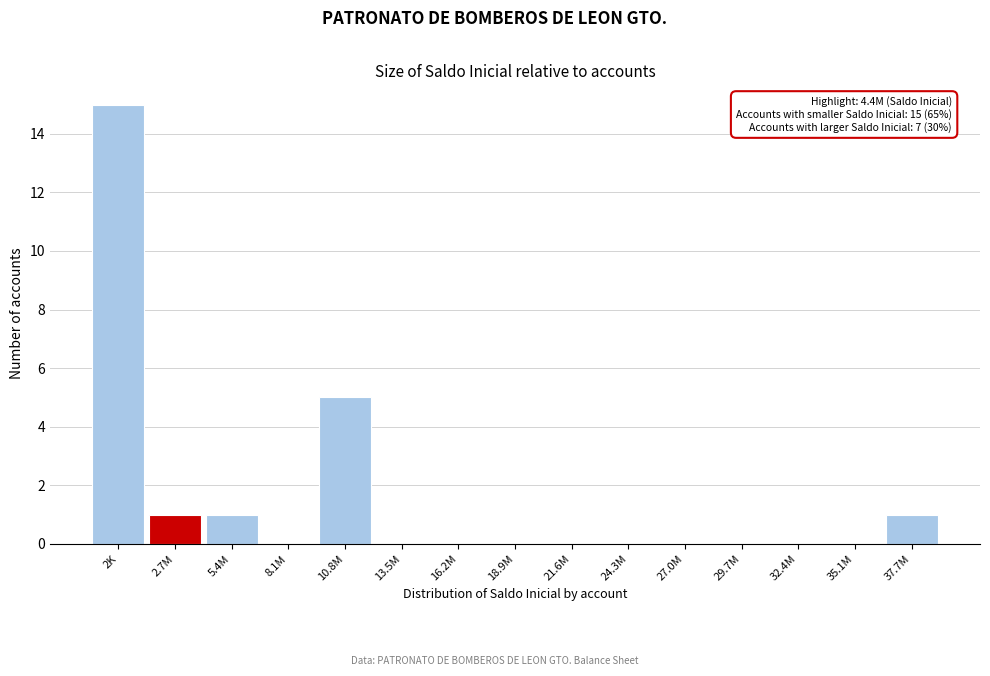

Reading right to left, list all the values displayed in this chart.

37.7M=1	35.1M=0	32.4M=0	29.7M=0	27.0M=0	24.3M=0	21.6M=0	18.9M=0	16.2M=0	13.5M=0	10.8M=5	8.1M=0	5.4M=1	2.7M=1	2K=15